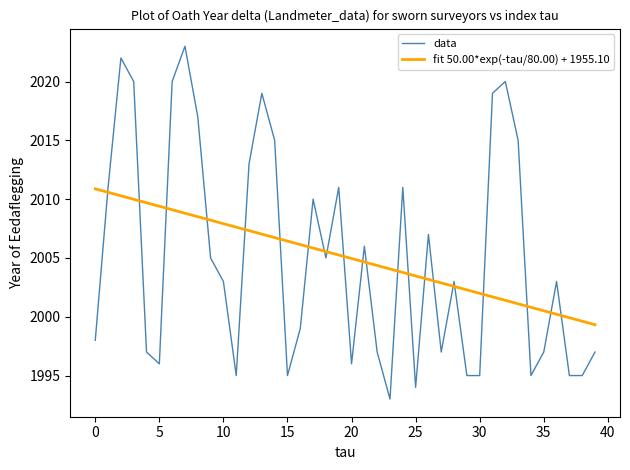

How many times do data and fit 50.00*exp(-tau/80.00) + 1955.10 cross each other?

22